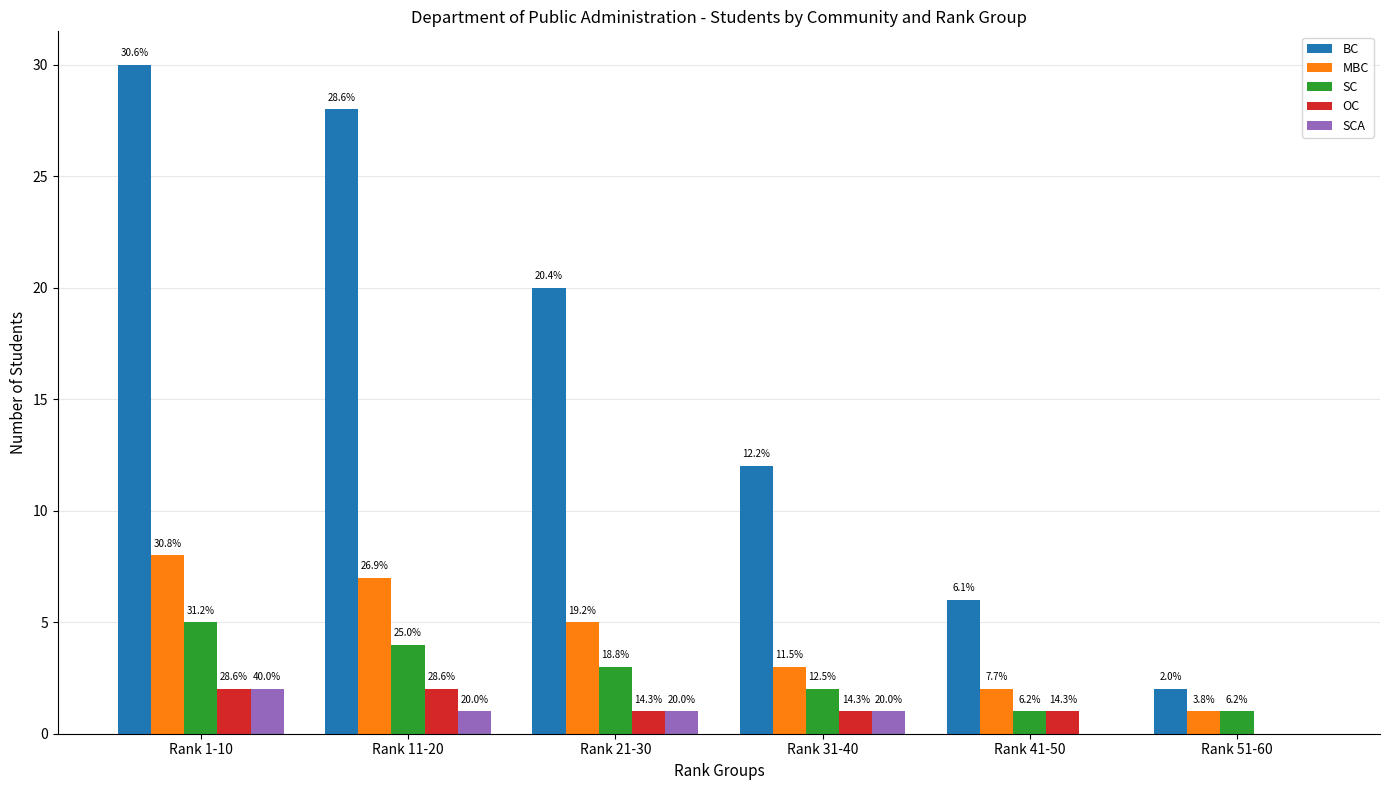

How many groups of bars are there?

6